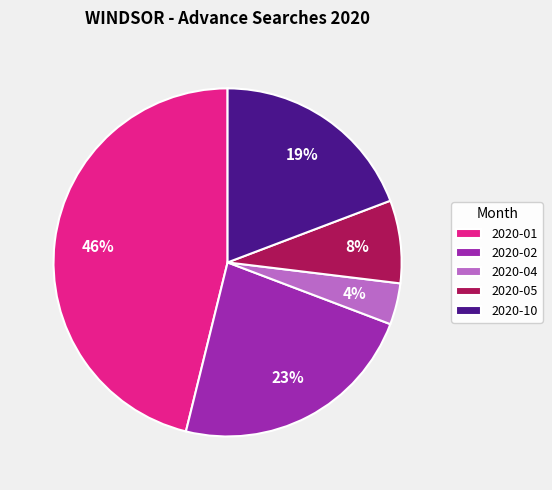

Approximately how many times larger is the value at 2020-01 compared to 2020-02?

2.0